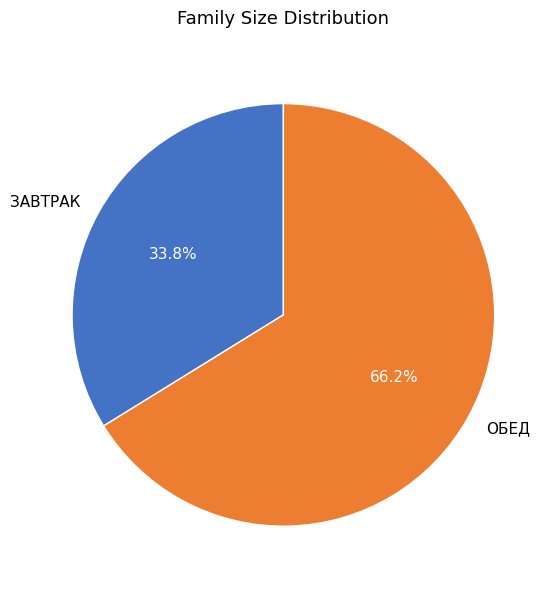

Do ЗАВТРАК and ОБЕД together represent more than half of the pie?

Yes